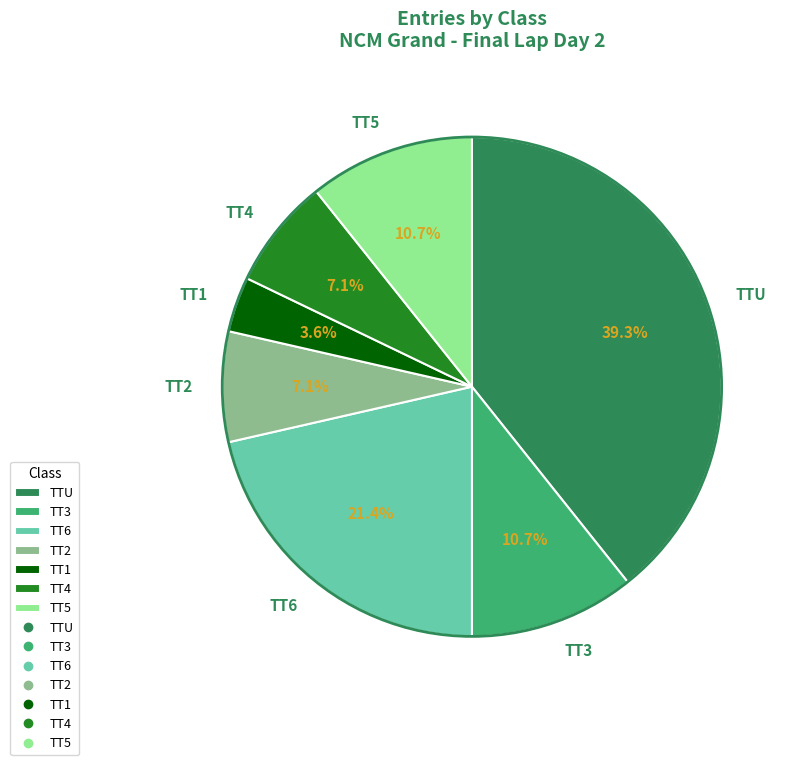

To the nearest percent, what percentage of the pie is TT2?

7%